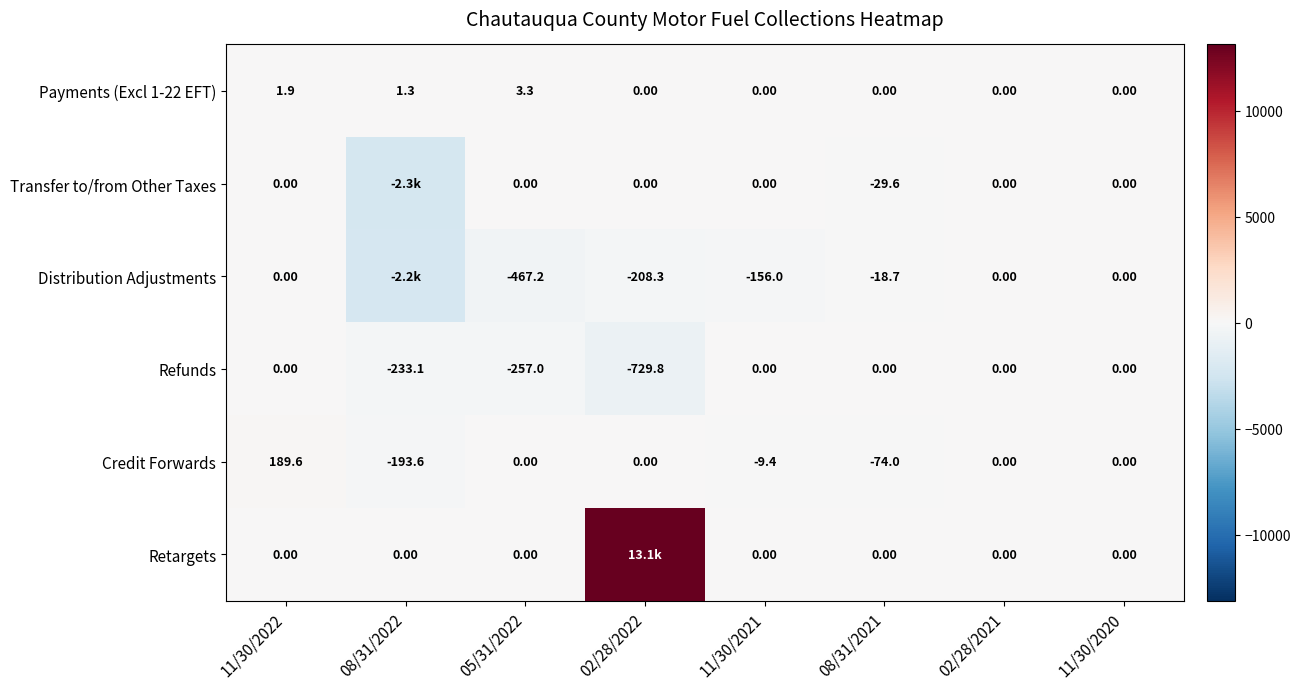

The Distribution Adjustments series shows -13.0 at 08/31/2021. True or false?

False